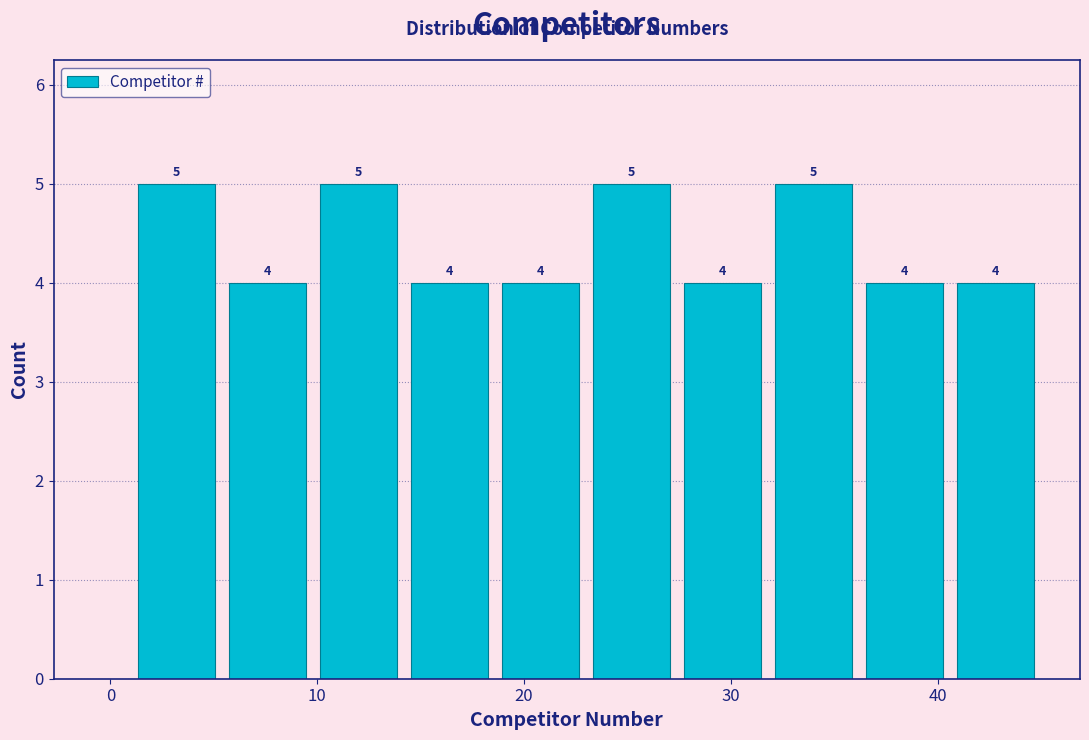

Reading left to right, transcribe this chart: for each bar, give the range it covers on the x-axis and its height. The bar edges are not printed on the chart, so give them approximately, as read against the axis.

1.0 to 5.4: 5
5.4 to 9.8: 4
9.8 to 14.2: 5
14.2 to 18.6: 4
18.6 to 23.0: 4
23.0 to 27.4: 5
27.4 to 31.8: 4
31.8 to 36.2: 5
36.2 to 40.6: 4
40.6 to 45.0: 4